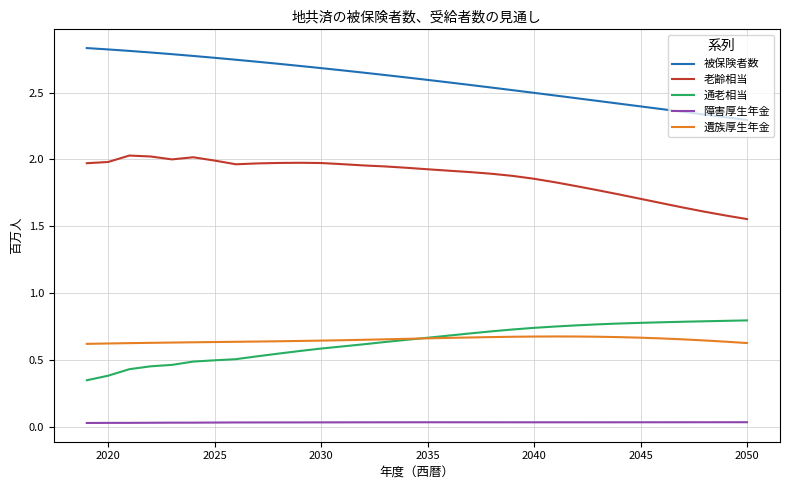

True or false: 障害厚生年金 and 通老相当 intersect in this chart.

False